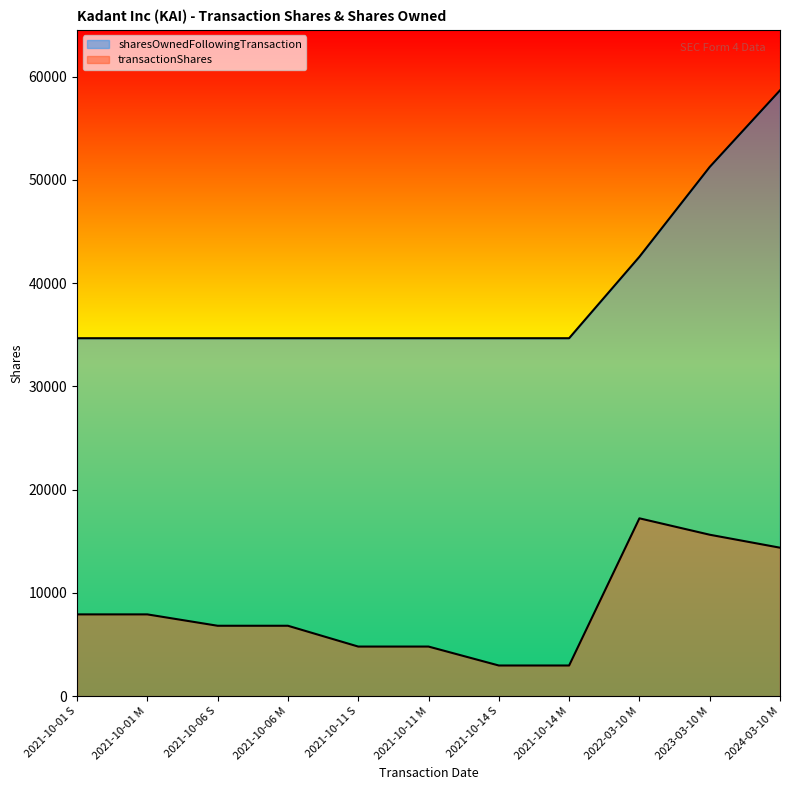

True or false: transactionShares and sharesOwnedFollowingTransaction intersect in this chart.

False